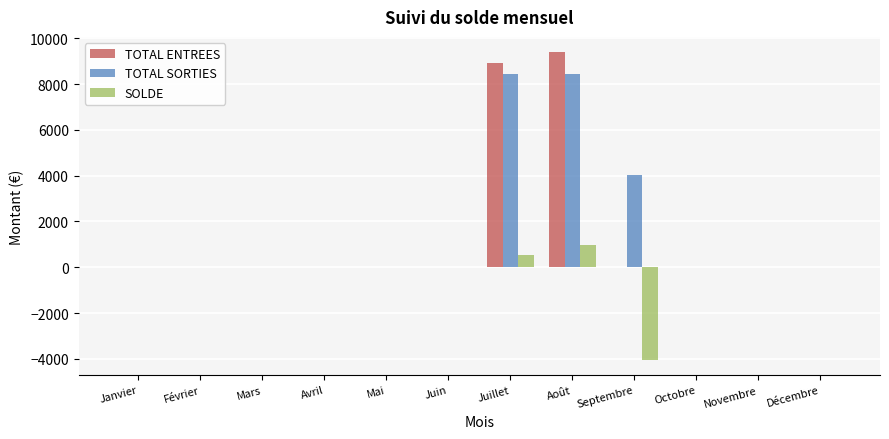

What are all the series names shown in the legend?

TOTAL ENTREES, TOTAL SORTIES, SOLDE